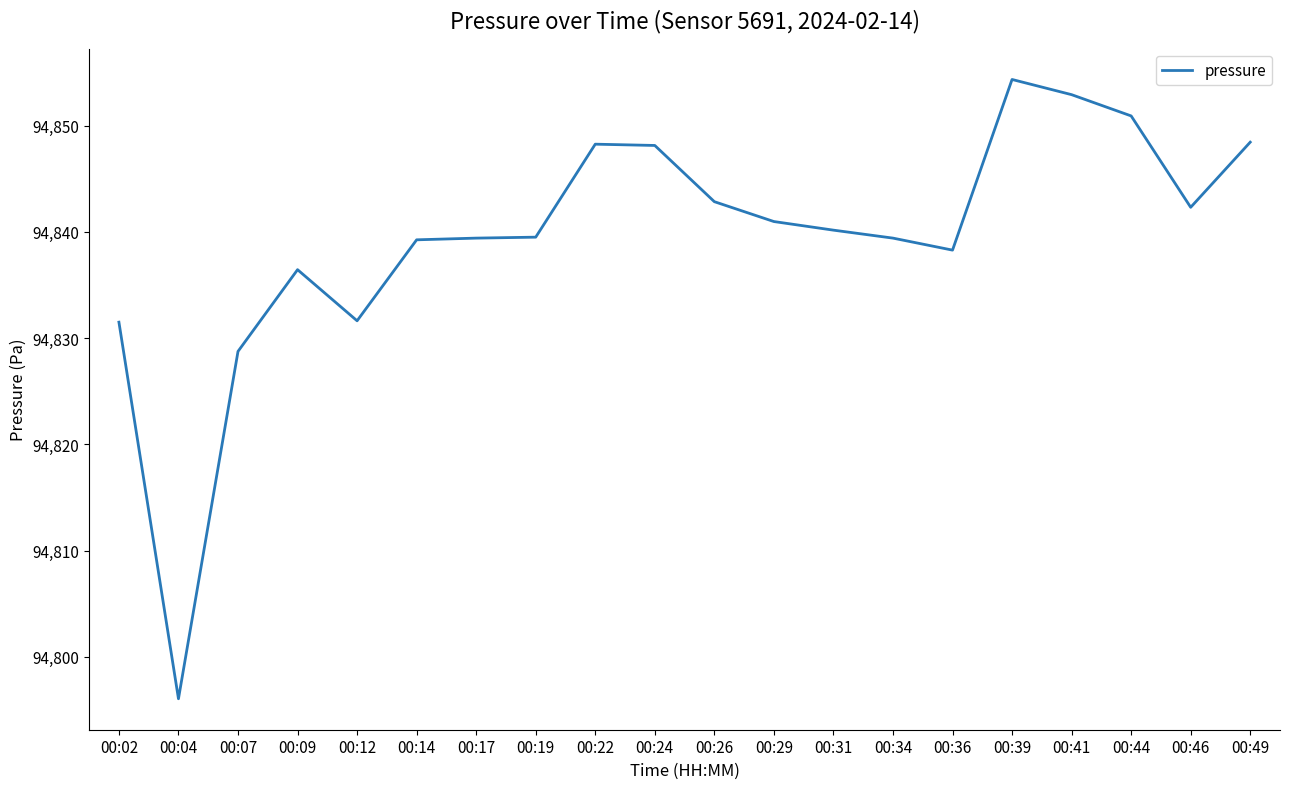

True or false: the data shows 94831.5 at 00:02.

True